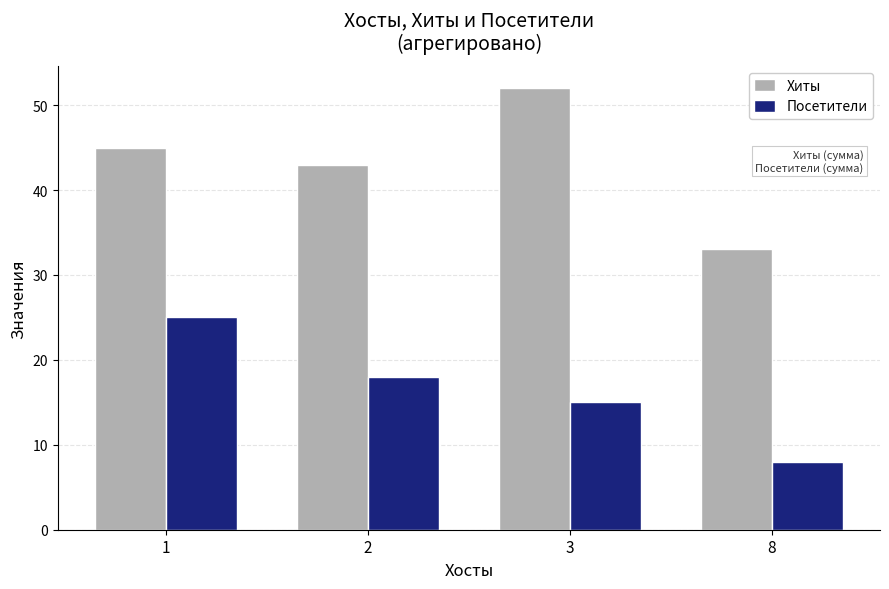

Reading right to left, extract all data points from this chart.

Хиты: 8=33	3=52	2=43	1=45
Посетители: 8=8	3=15	2=18	1=25